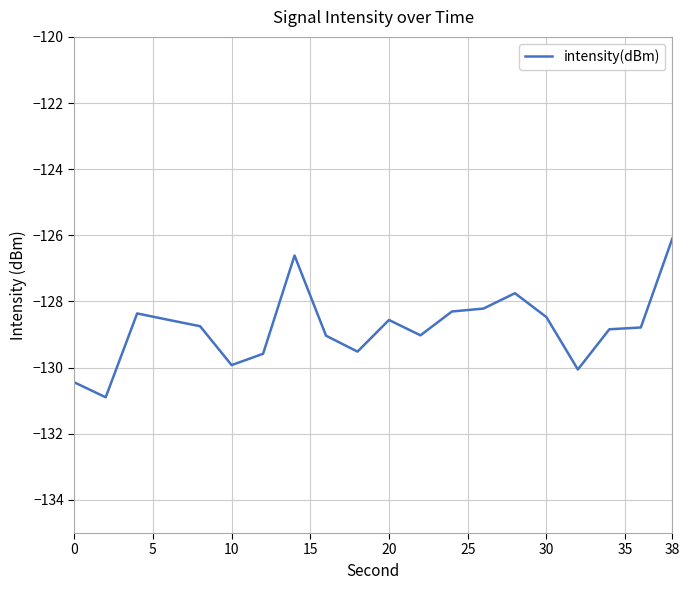

What is the greatest value displayed?

-126.1